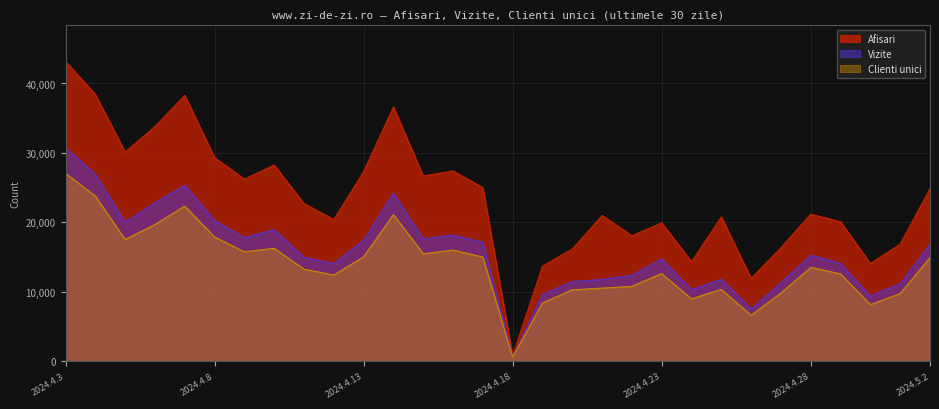

Reading left to right, transcribe all the data shown in this chart.

Afisari: 43193	38455	30133	33816	38304	29346	26237	28272	22709	20427	27331	36640	26686	27417	25012	852	13707	16164	21007	18070	19940	14337	20800	11940	16363	21193	20093	14076	16888	24887
Vizite: 30782	26897	20042	22787	25335	20261	17783	18941	14954	14049	17406	24170	17634	18156	17115	641	9560	11476	11764	12357	14721	10277	11806	7509	11273	15266	14068	9362	11158	16846
Clienti unici: 27053	23787	17532	19686	22332	17887	15751	16260	13250	12405	15023	21118	15468	15994	14991	601	8378	10278	10522	10780	12620	8978	10334	6607	9810	13507	12571	8144	9737	14923